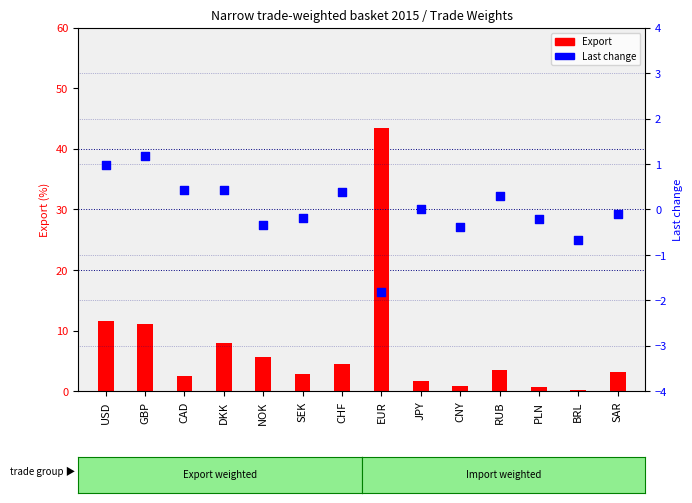

What are all the series names shown in the legend?

Export, Last change